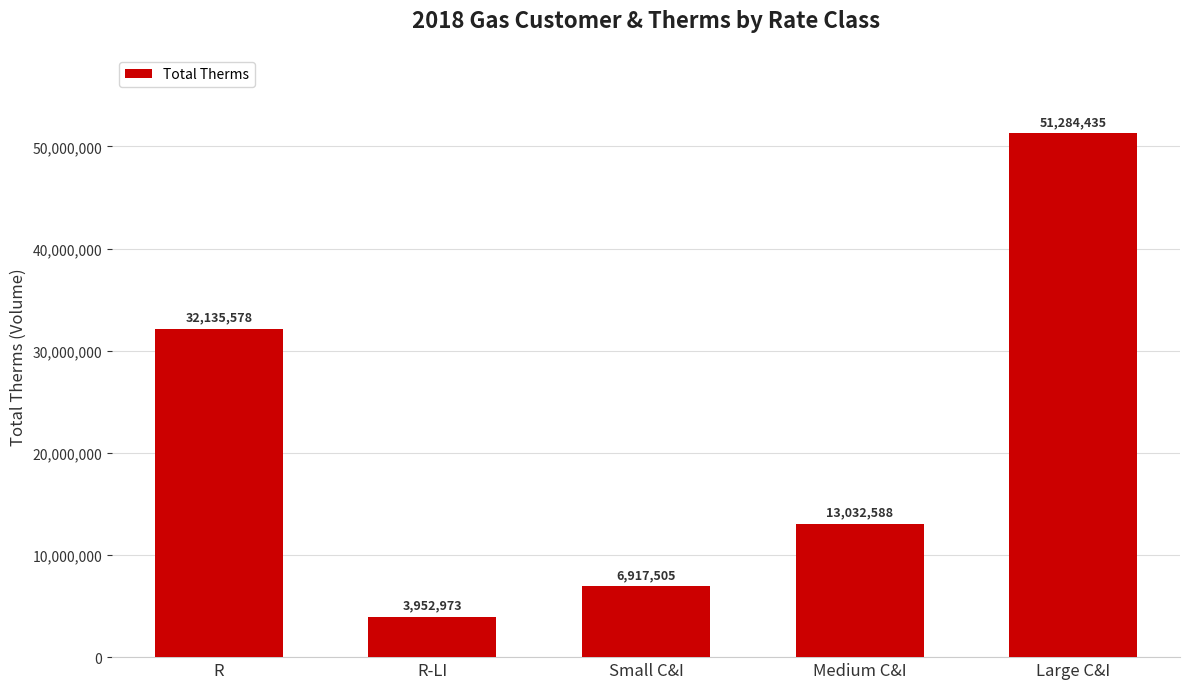

How many values are below 13032587?

2